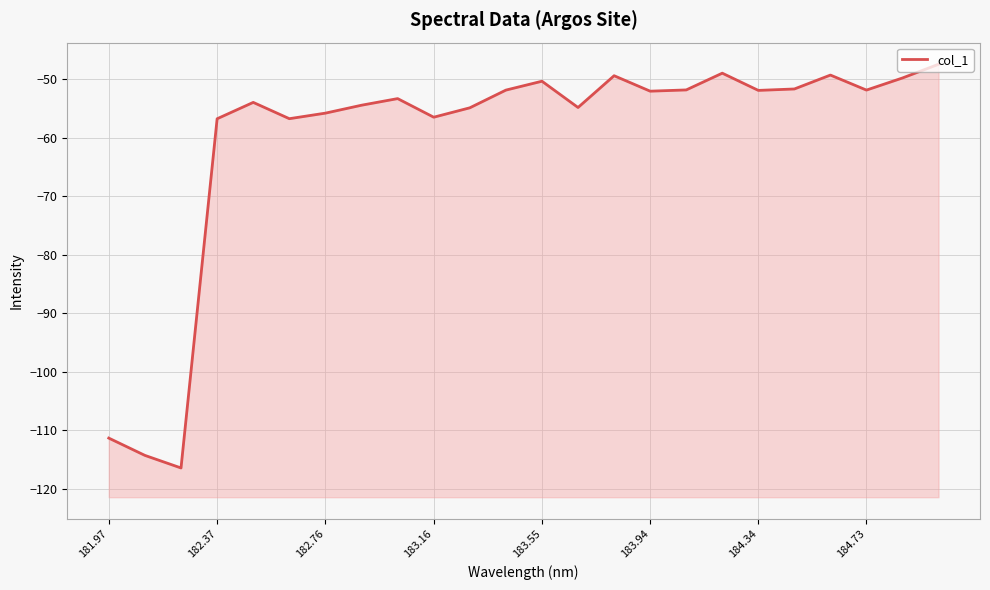

True or false: the data has more than 0 interior local peaks.

True